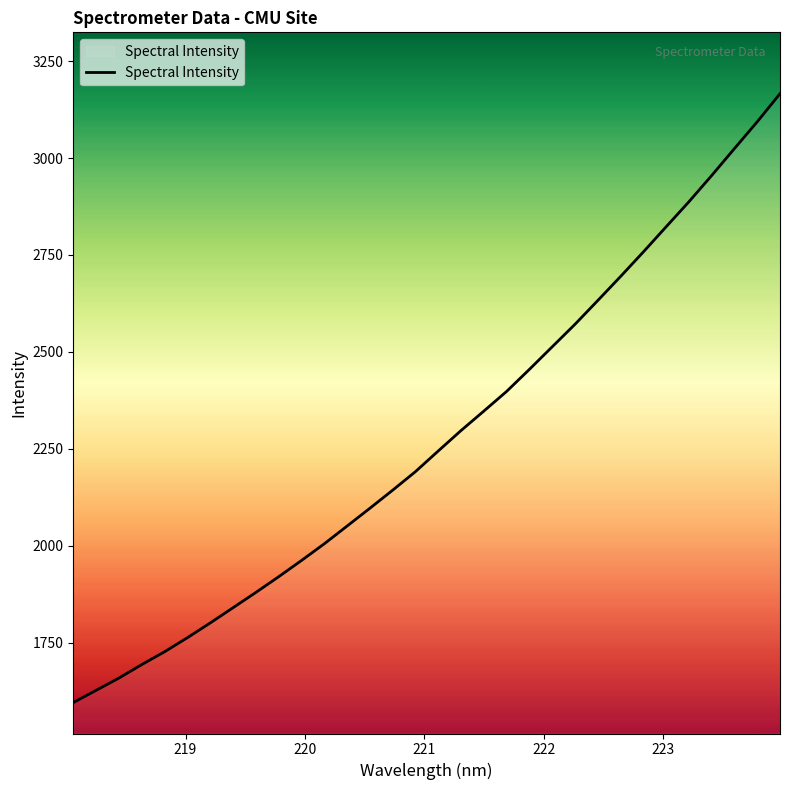

What is the maximum value shown in the chart?

3166.2